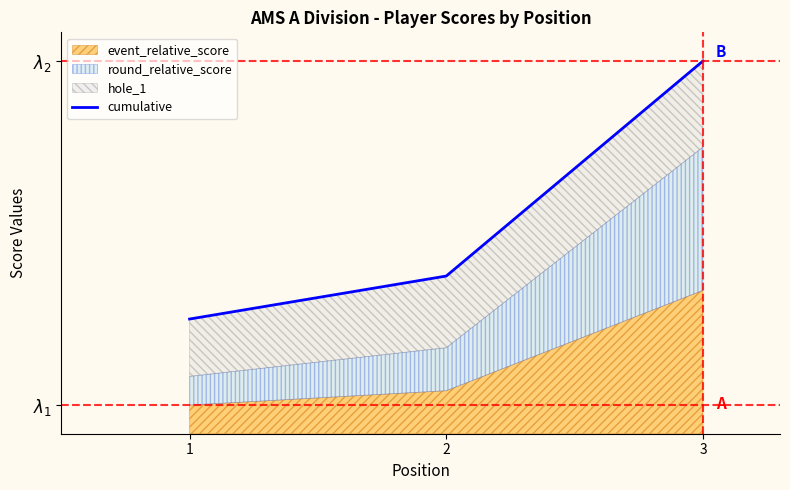

Read the value at 3.

26